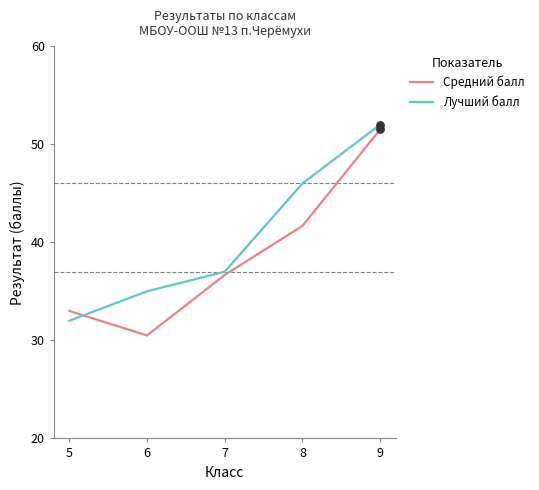

Between 5 and 7, which series saw the biggest shift?

Лучший балл